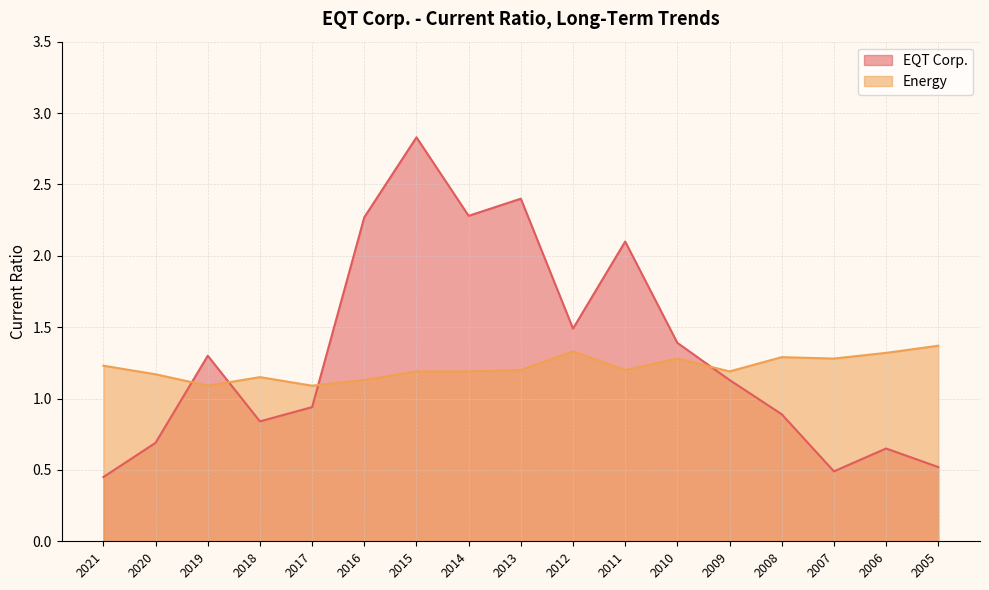

Rank the series at 2006 from lowest to highest value.

EQT Corp., Energy